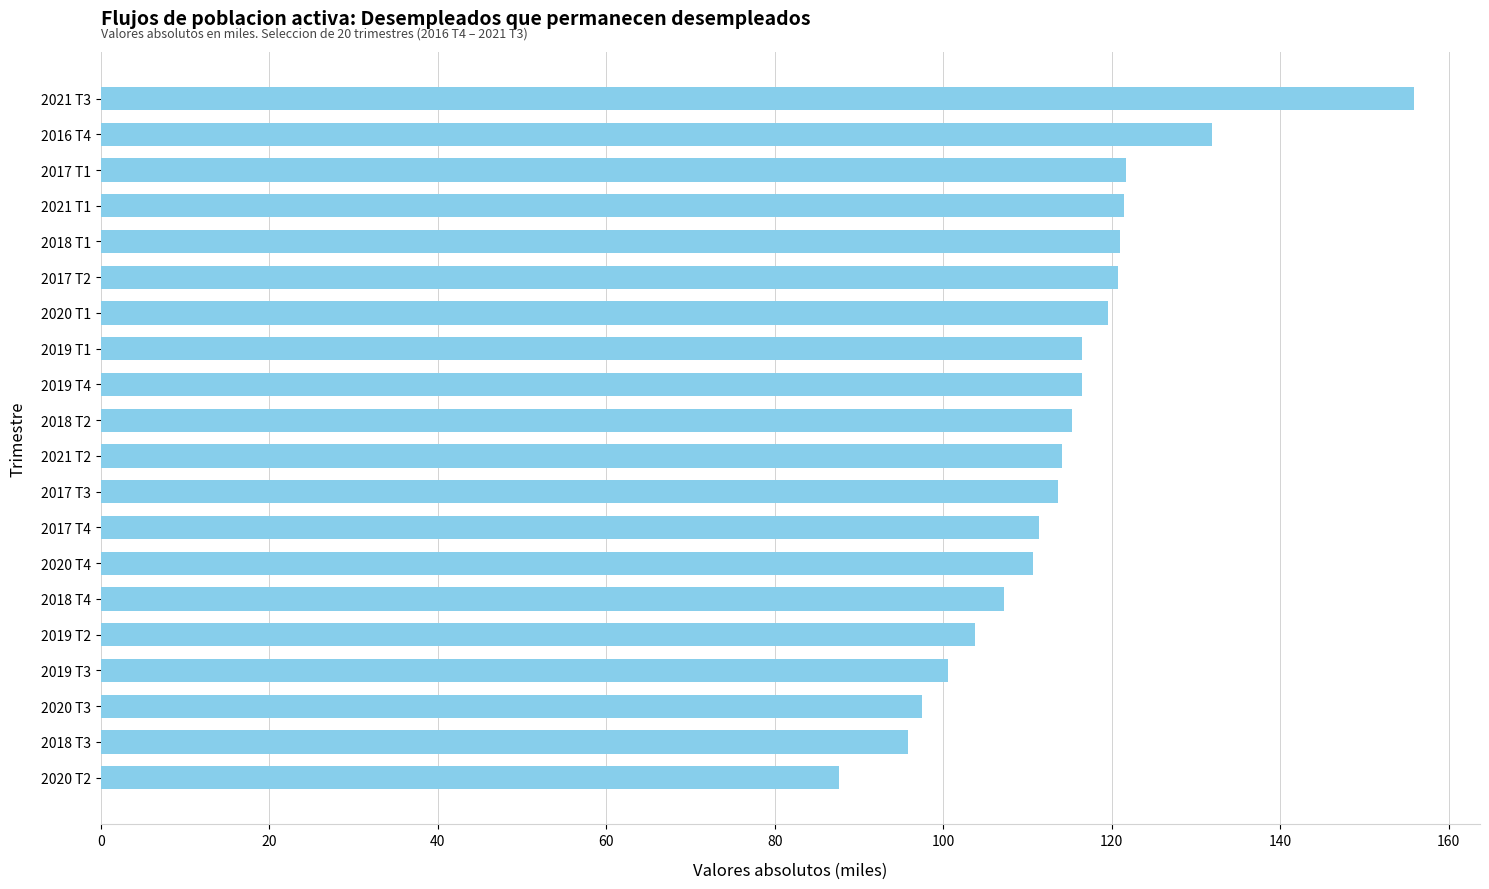

What is the sum of all values?

2282.5